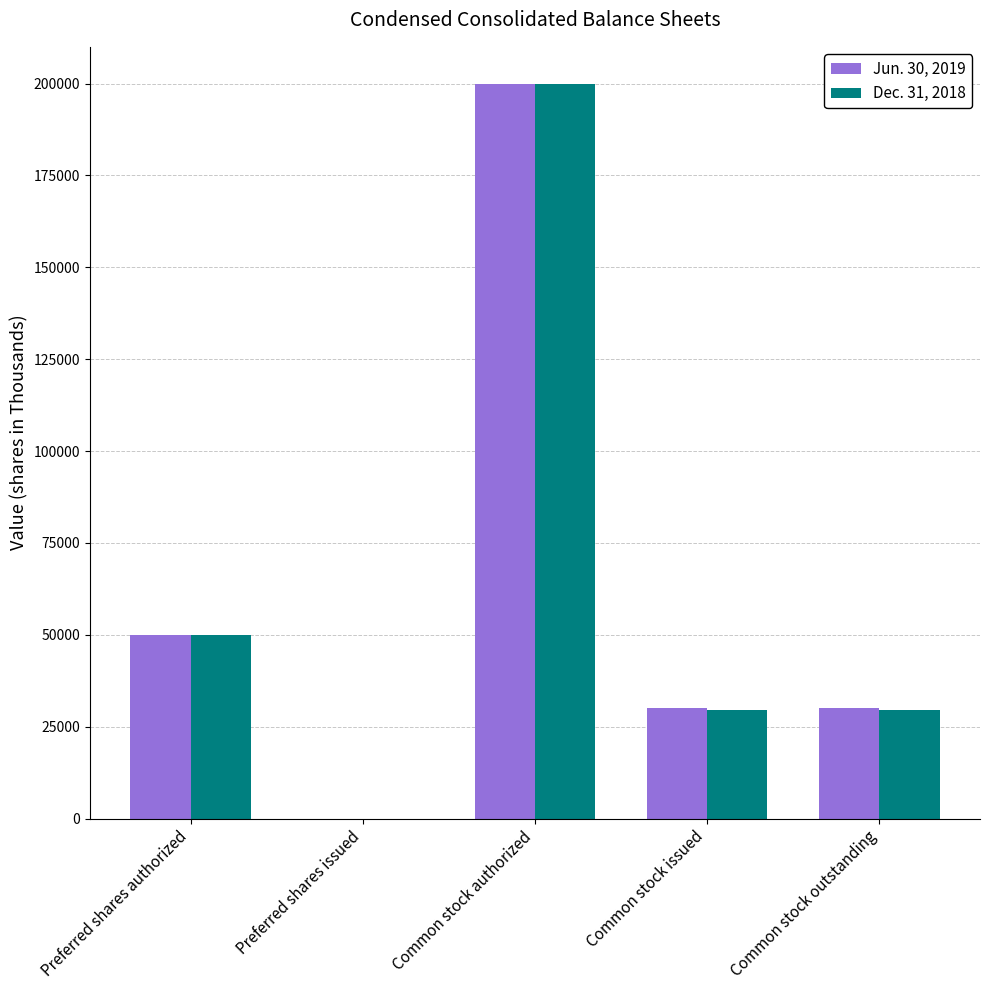

Is it true that Dec. 31, 2018 equals 7900 at Common stock outstanding?

False